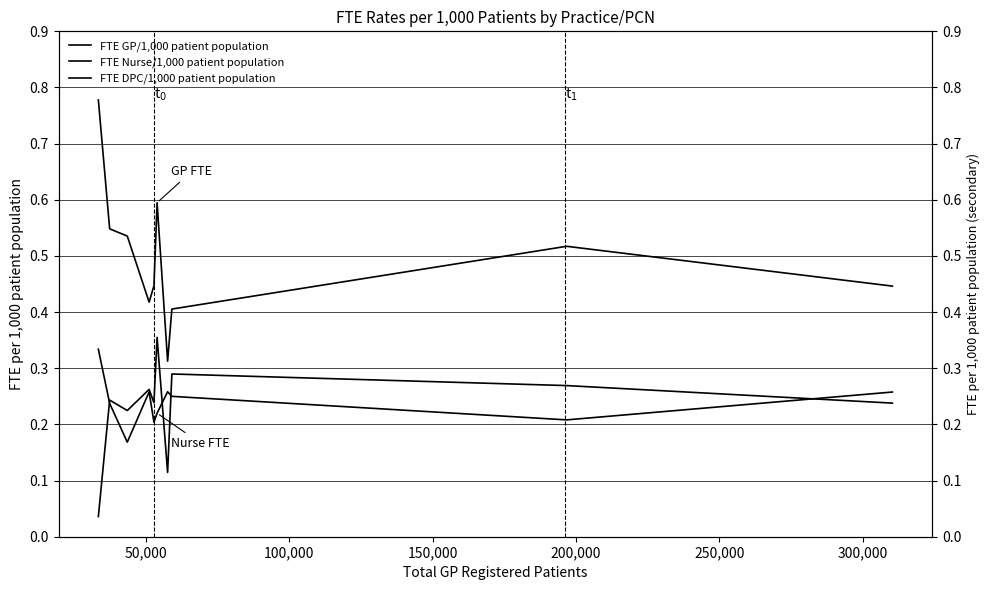

How many times do FTE DPC/1,000 patient population and FTE Nurse/1,000 patient population cross each other?

4